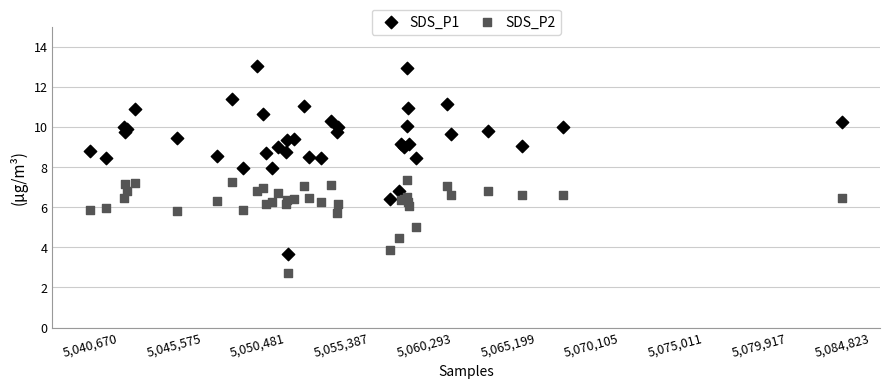

Which series has the widest spread of Y values?

SDS_P1